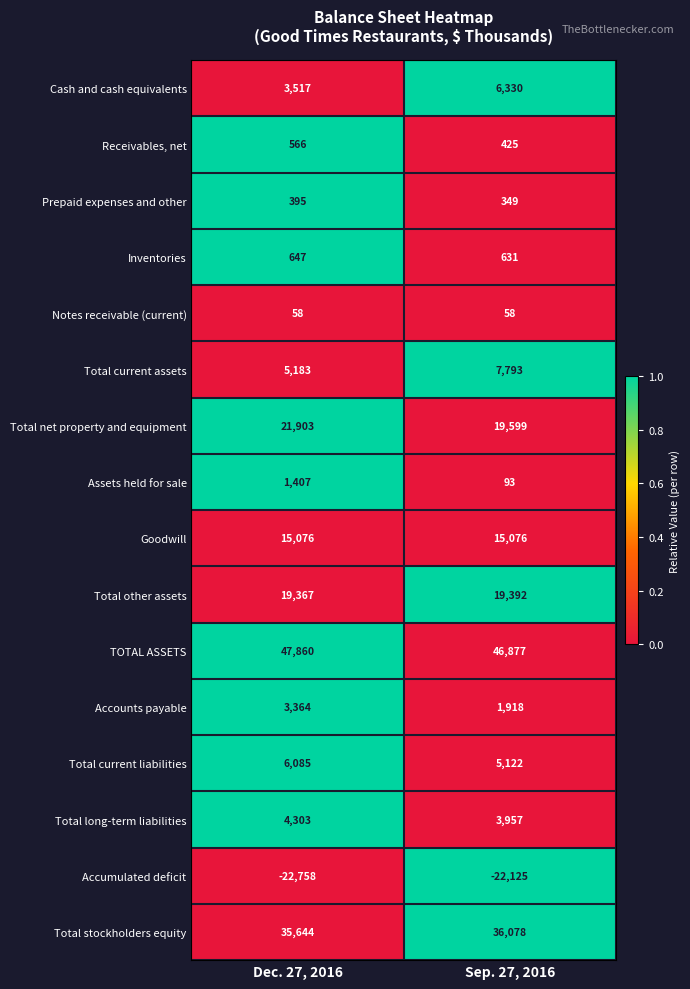

What is the spread (max minus min) of values at Dec. 27, 2016?

70618